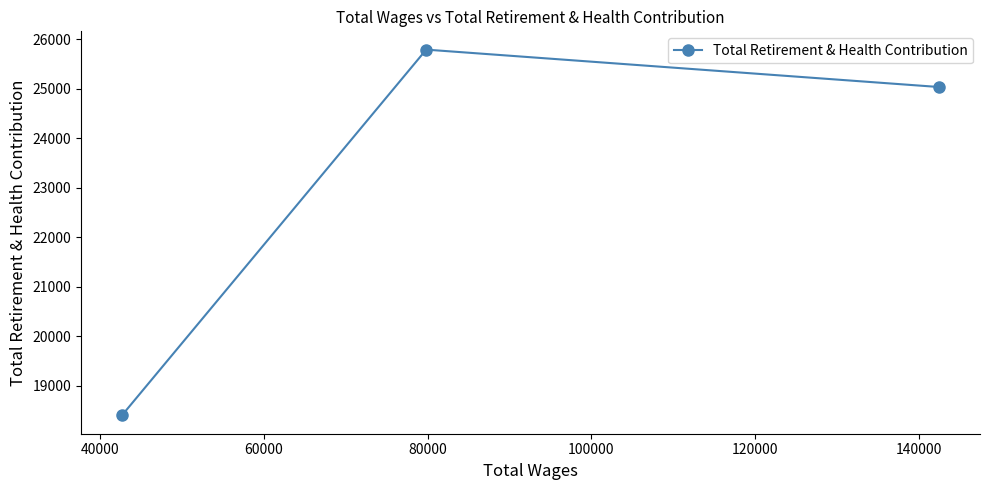

Count the values in the range 18398 to 25791.

3